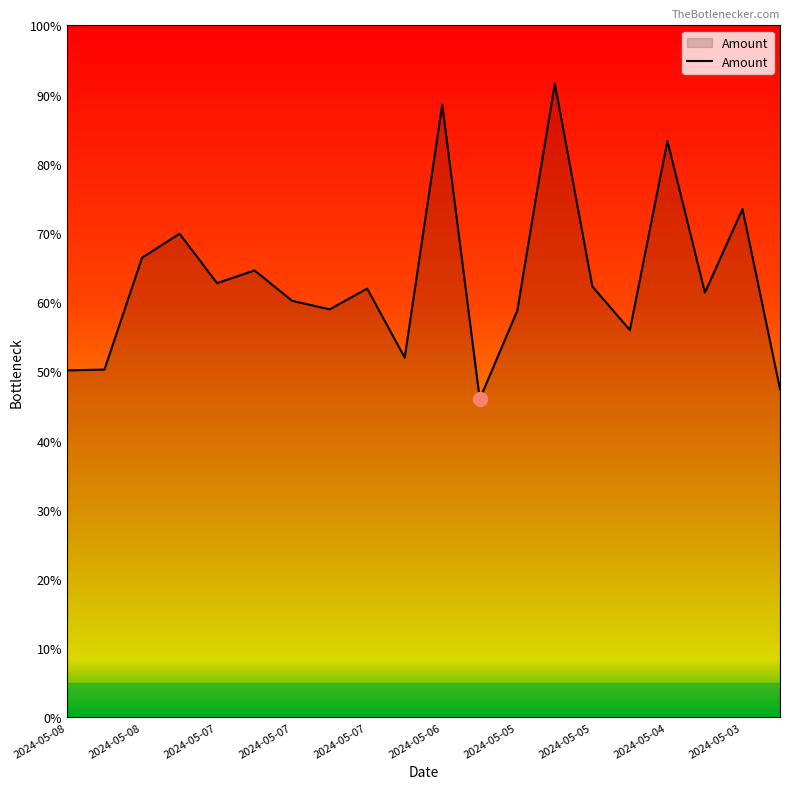

What is the difference between the maximum and minimum values?

45.6